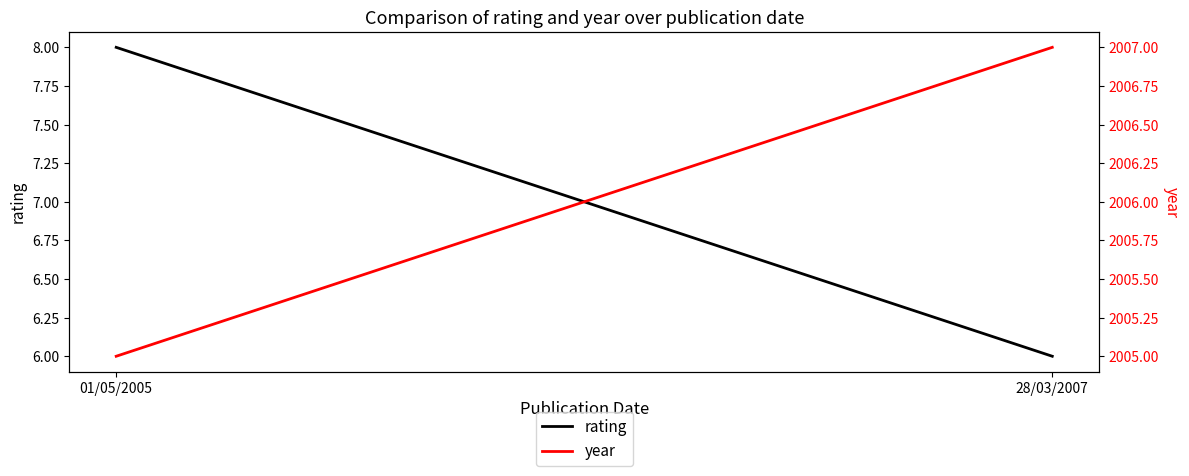

At which category is the sum across all series the highest?

01/05/2005